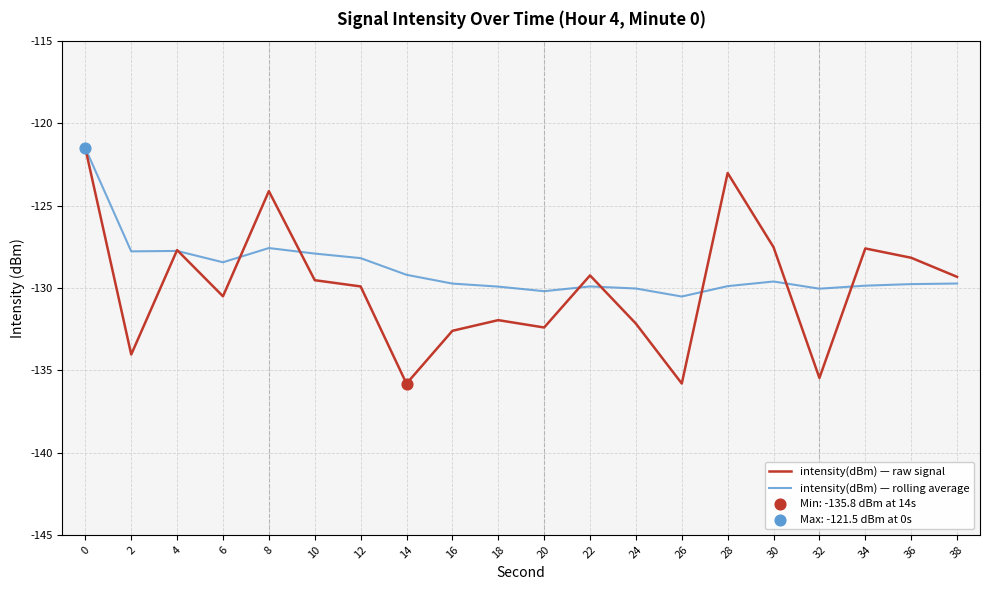

Is the value of intensity(dBm) — raw signal at 4 greater than the value of intensity(dBm) — rolling average at 30?

Yes